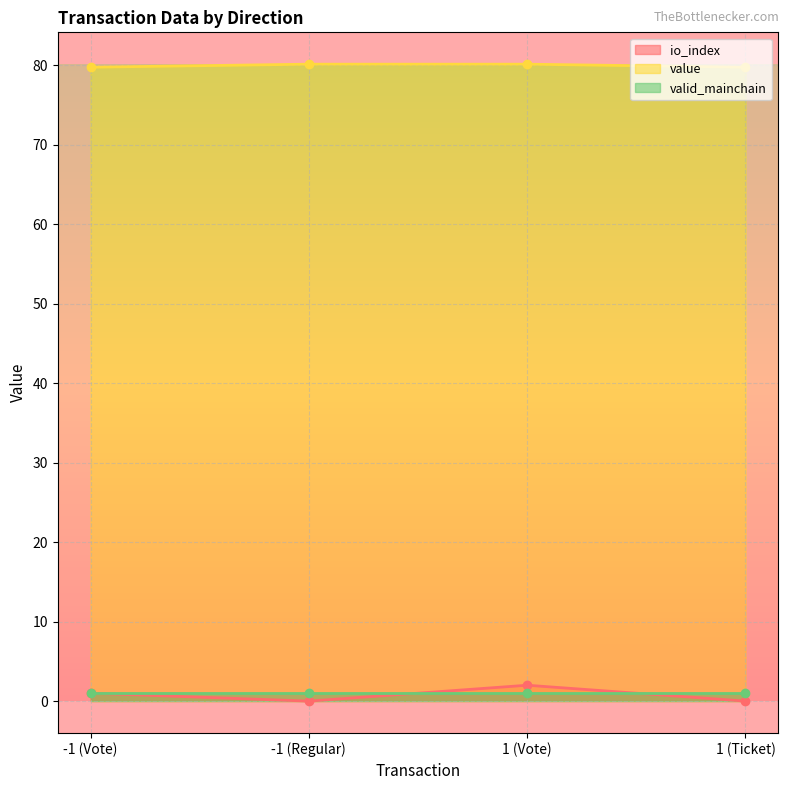

Which series changed the most between -1 (Vote) and -1 (Regular)?

io_index